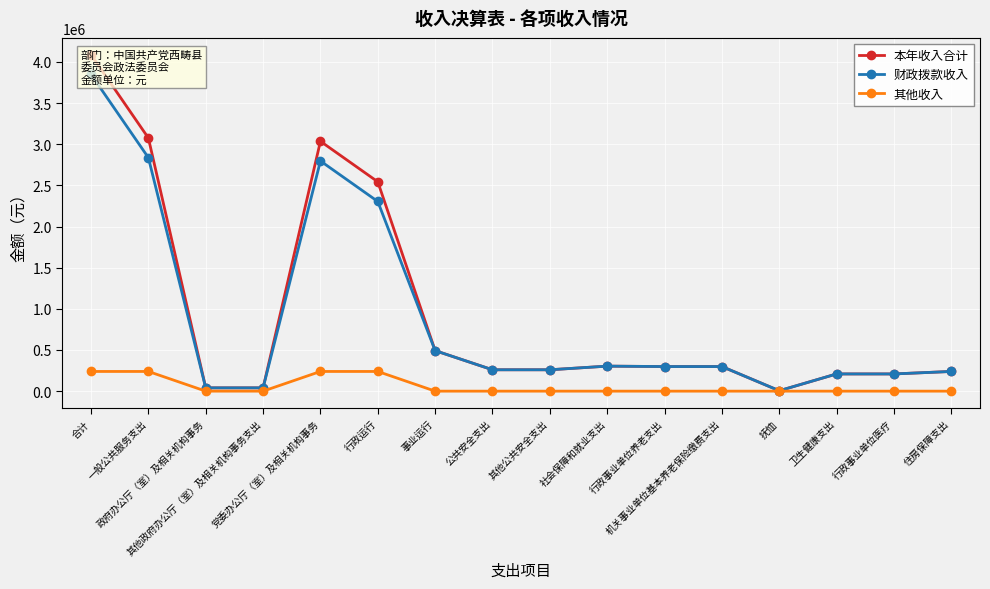

What is the sum of all 本年收入合计 values?

15401517.9